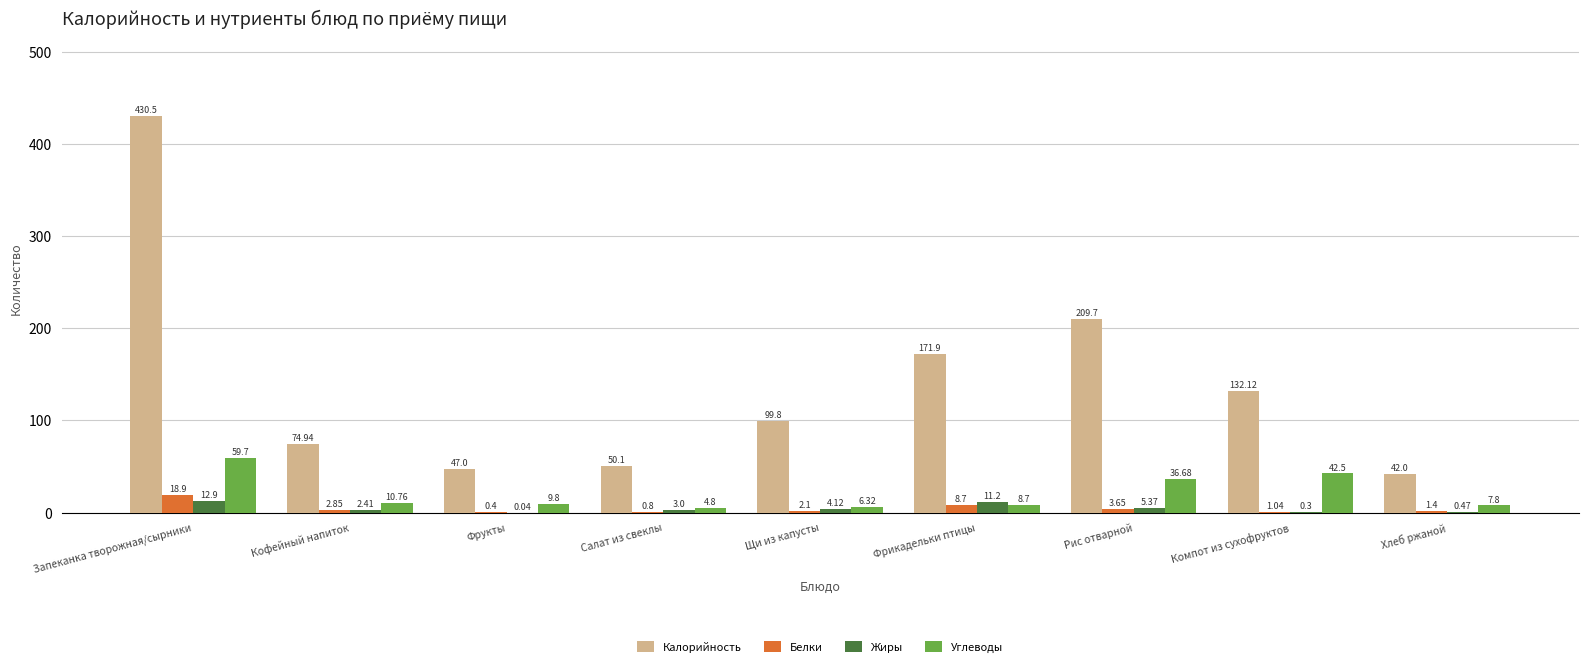

At which category is the sum across all series the highest?

Запеканка творожная/сырники